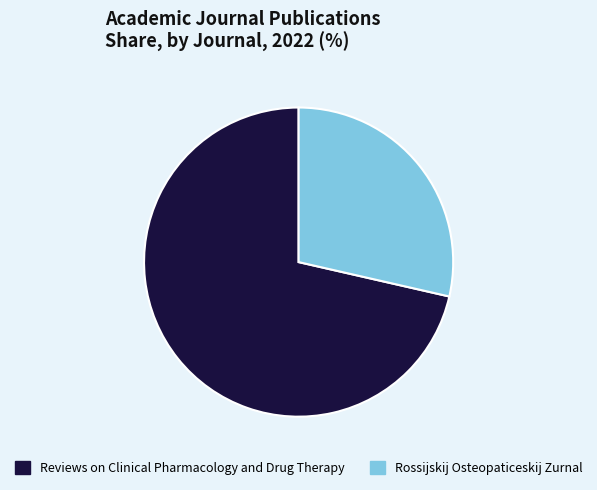

Combined, do Reviews on Clinical Pharmacology and Drug Therapy and Rossijskij Osteopaticeskij Zurnal account for over 50%?

Yes